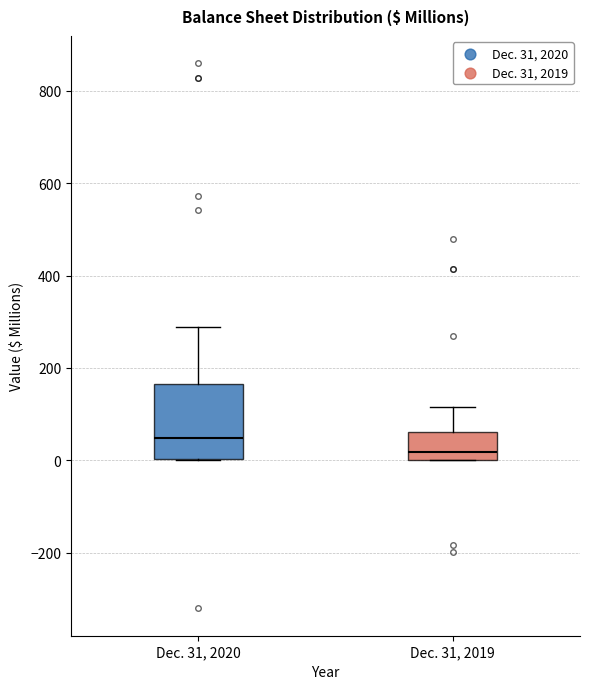

Which box is the tallest, from its lower edge to its upper edge?

Dec. 31, 2020